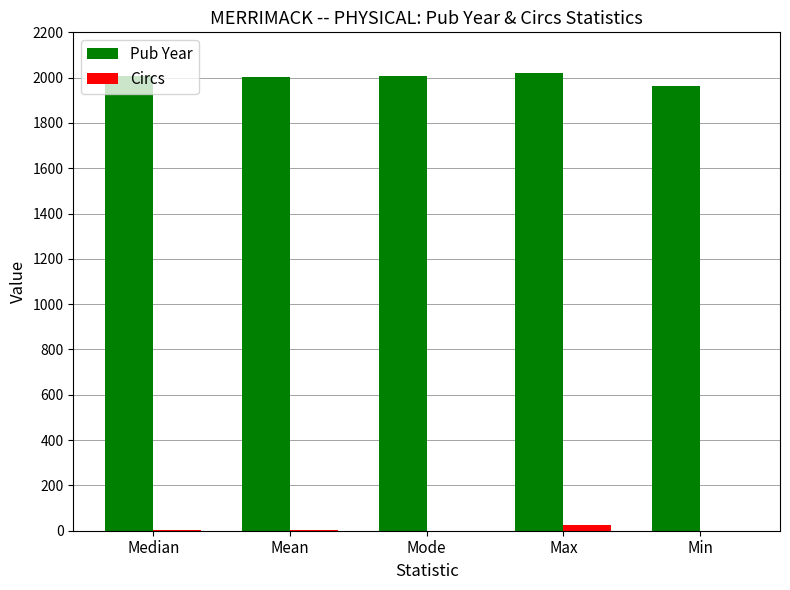

What are all the series names shown in the legend?

Pub Year, Circs